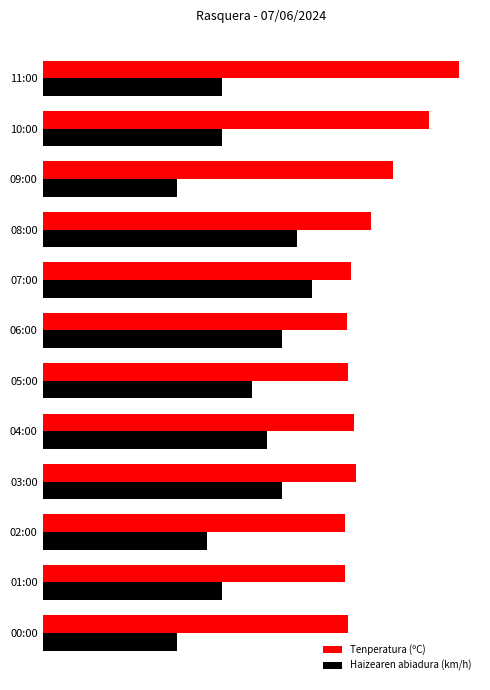

What are all the series names shown in the legend?

Tenperatura (ºC), Haizearen abiadura (km/h)